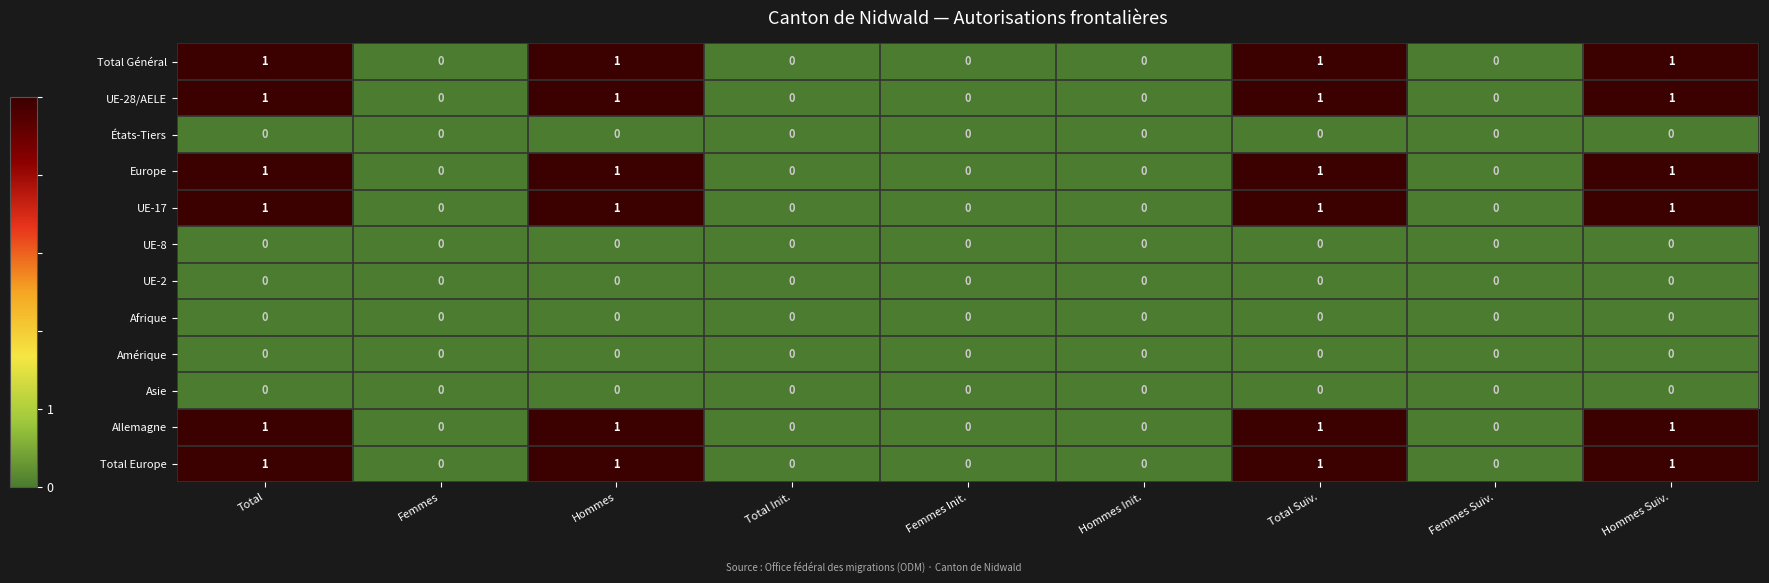

The UE-28/AELE series shows 1 at Total Suiv.. True or false?

True